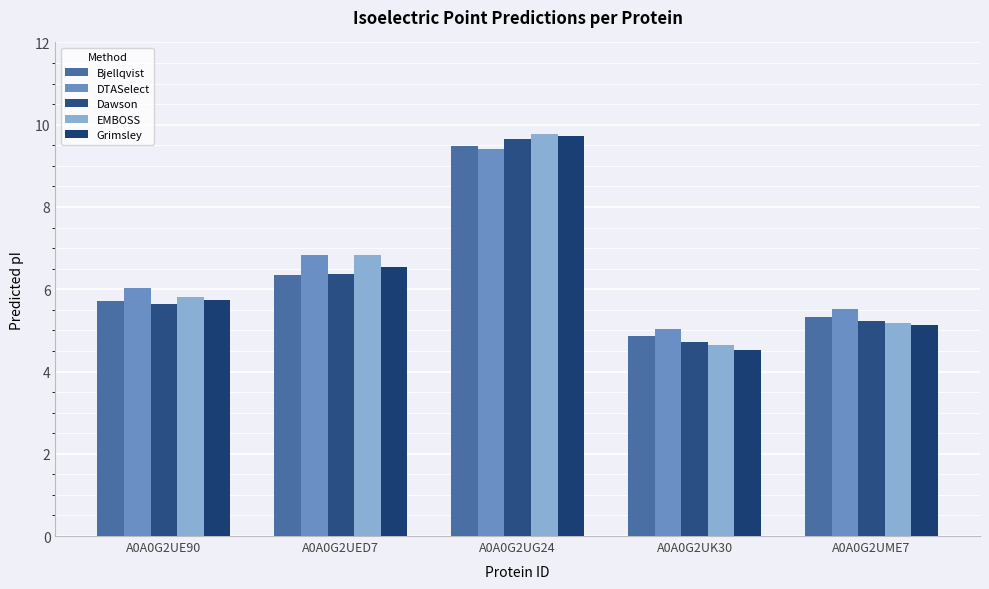

At which label does Dawson first exceed 5?

A0A0G2UE90